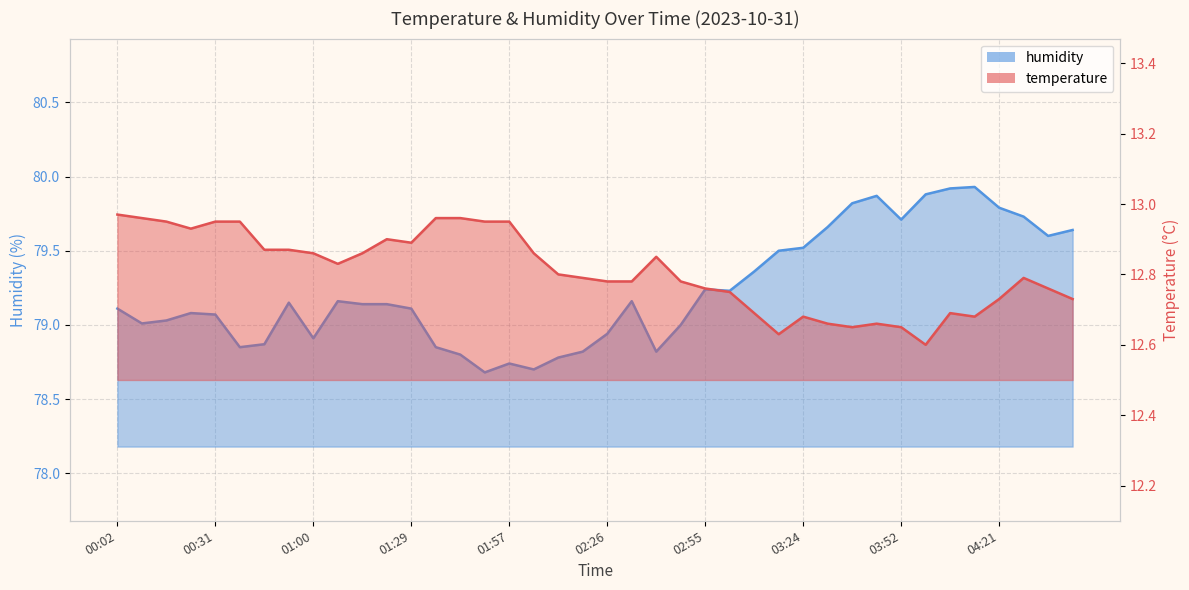

What are all the series names shown in the legend?

temperature, humidity